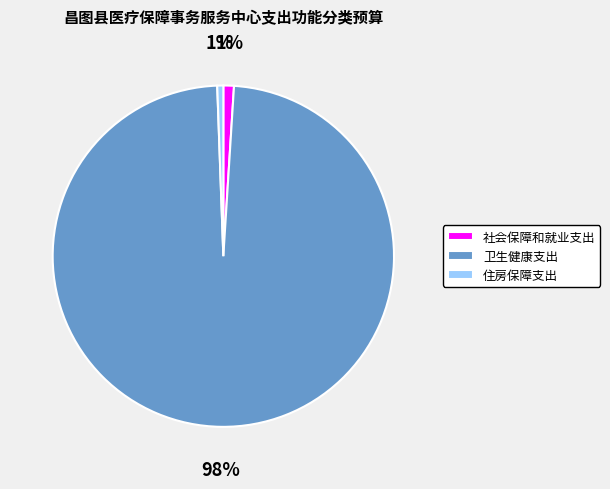

Between 卫生健康支出 and 社会保障和就业支出, which is larger?

卫生健康支出